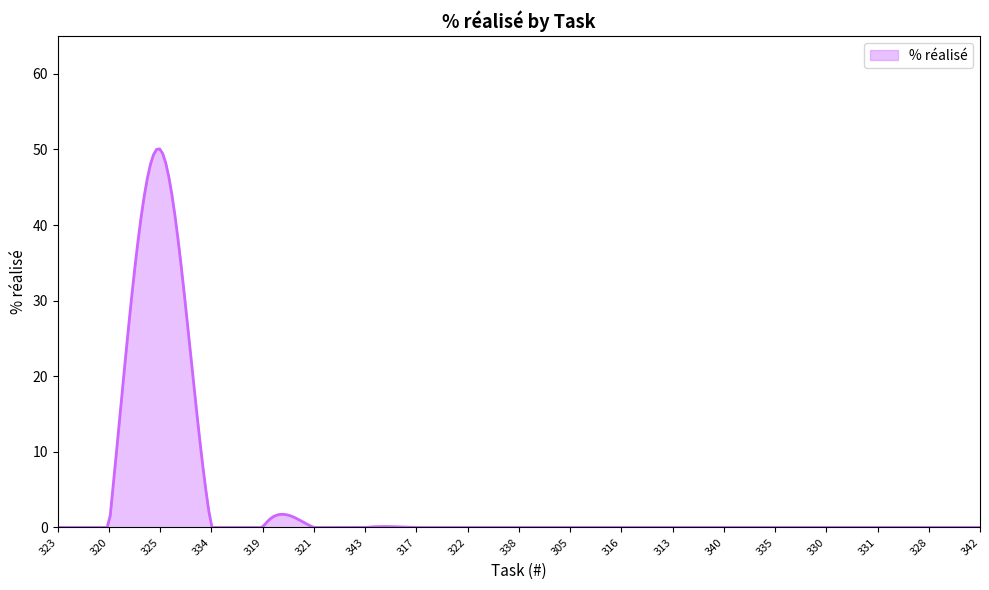

What is the greatest value displayed?

50.1